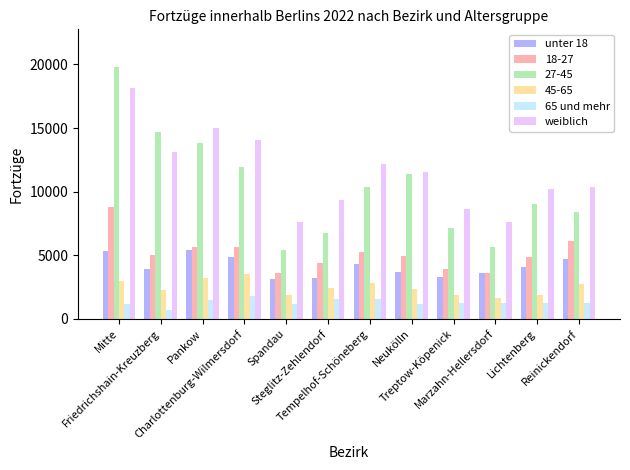

At Mitte, list the series in order from smallest to largest.

65 und mehr, 45-65, unter 18, 18-27, weiblich, 27-45